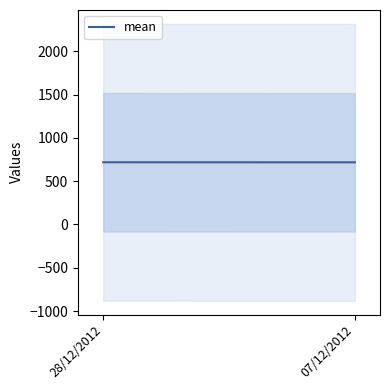

The value at 07/12/2012 is 428.1. True or false?

False